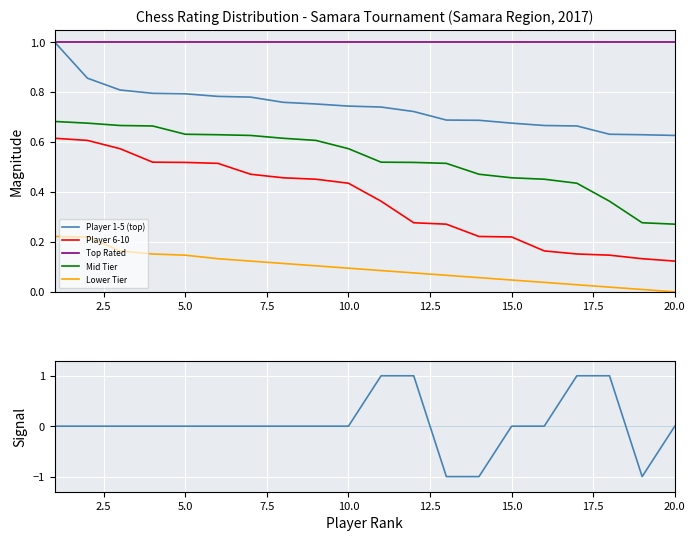

At which label is Player 6-10 closest to 0?

20.0